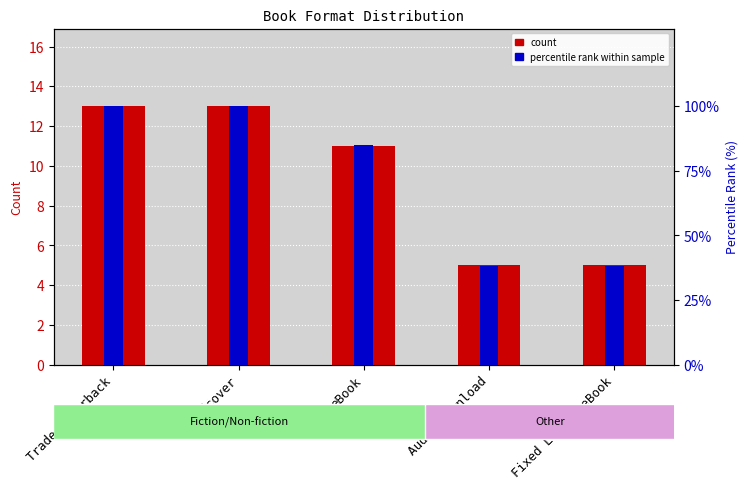

What position from the left is Hardcover?

2